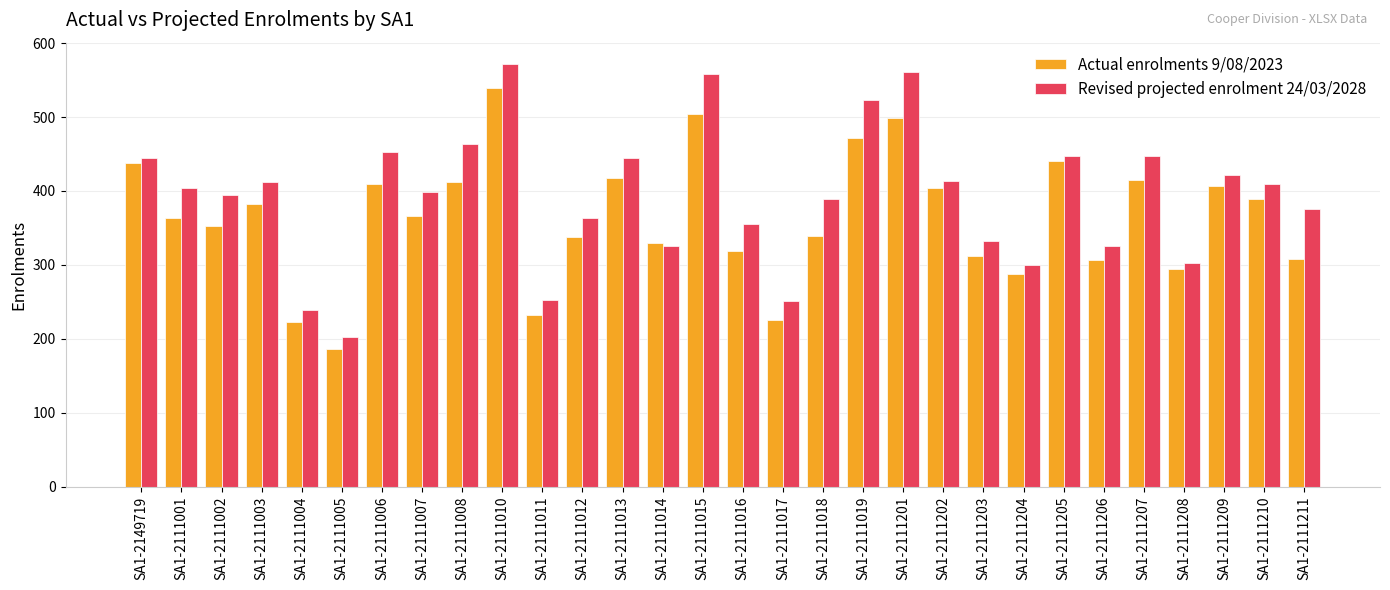

List the series in order of their peak value, lowest first.

Actual enrolments 9/08/2023, Revised projected enrolment 24/03/2028